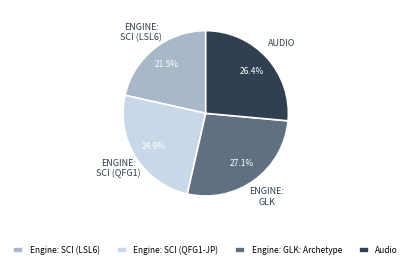

Which has a higher value, Engine: SCI (LSL6) or Engine: SCI (QFG1-JP)?

Engine: SCI (QFG1-JP)